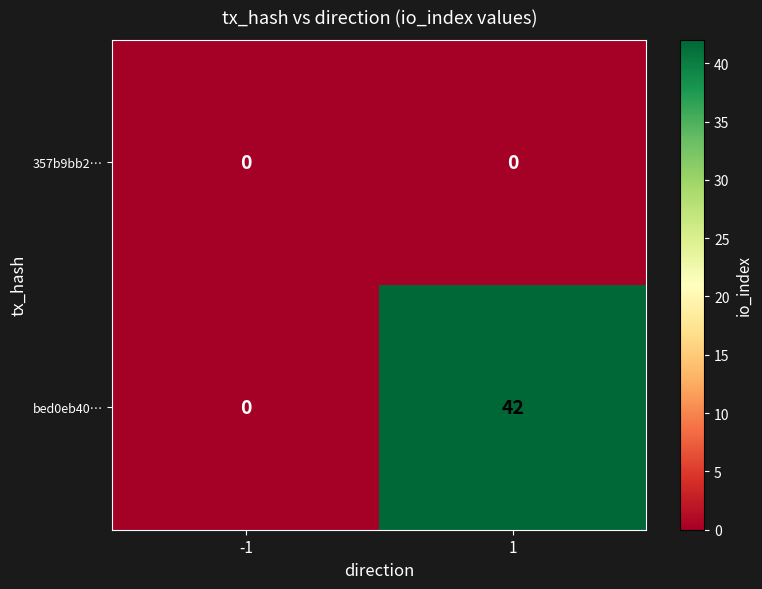

How many categories are shown in the chart?

2